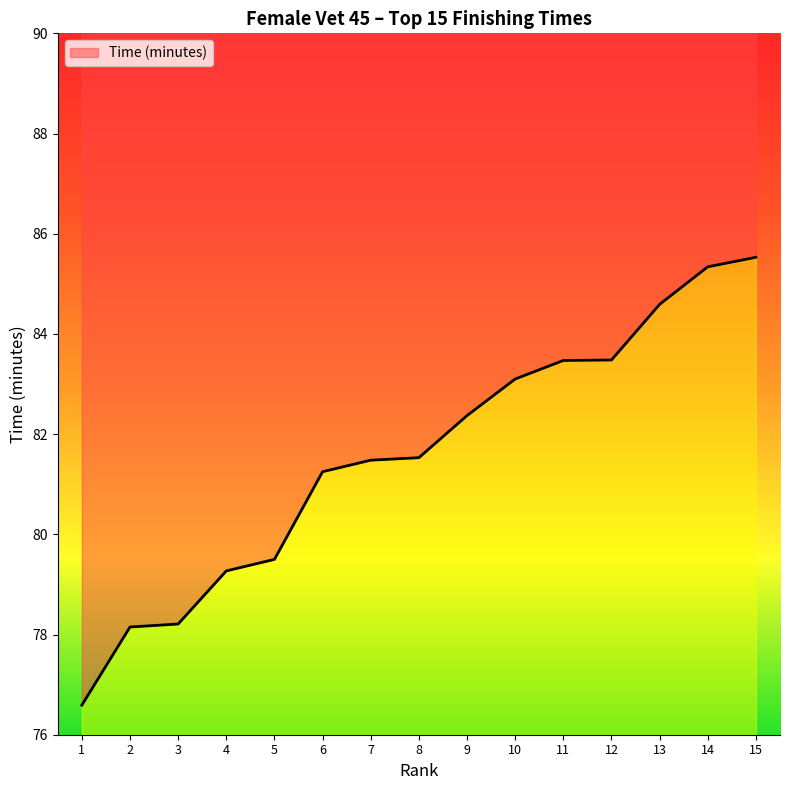

What is the value of the 11th point from the left?

83.5